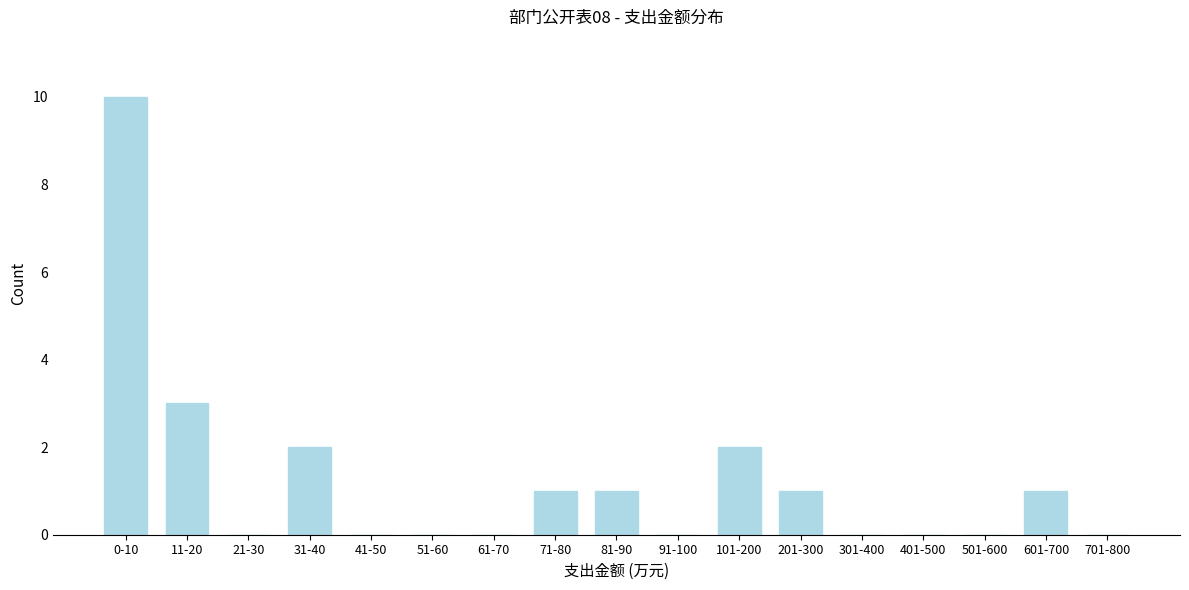

Reading right to left, extract all data points from this chart.

701-800=0	601-700=1	501-600=0	401-500=0	301-400=0	201-300=1	101-200=2	91-100=0	81-90=1	71-80=1	61-70=0	51-60=0	41-50=0	31-40=2	21-30=0	11-20=3	0-10=10